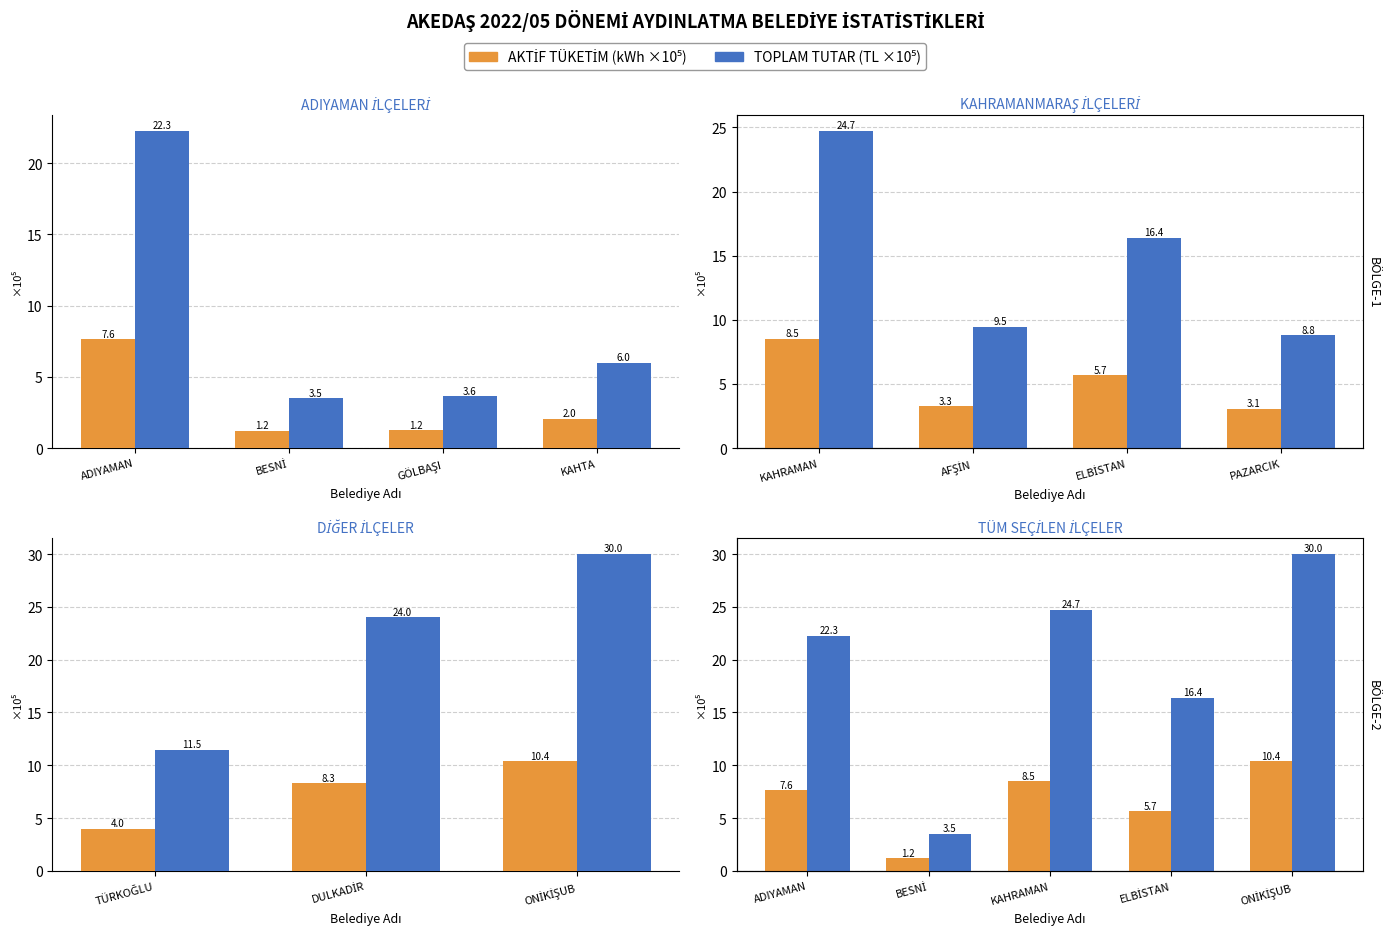

At how many categories does at least one series exceed 16?

4